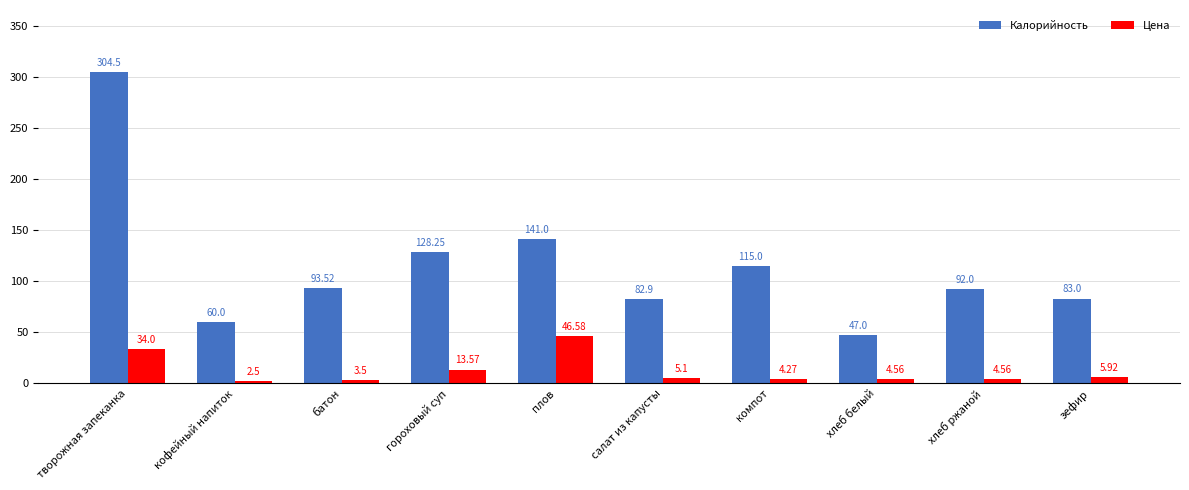

List the series in order of their peak value, lowest first.

Цена, Калорийность